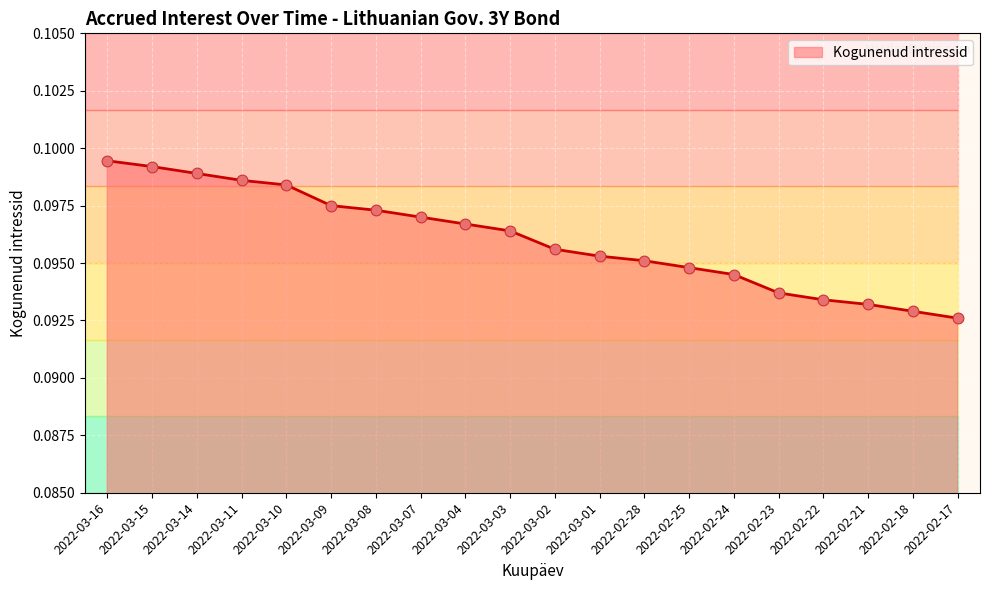

Which has a higher value, 2022-03-09 or 2022-03-01?

2022-03-09